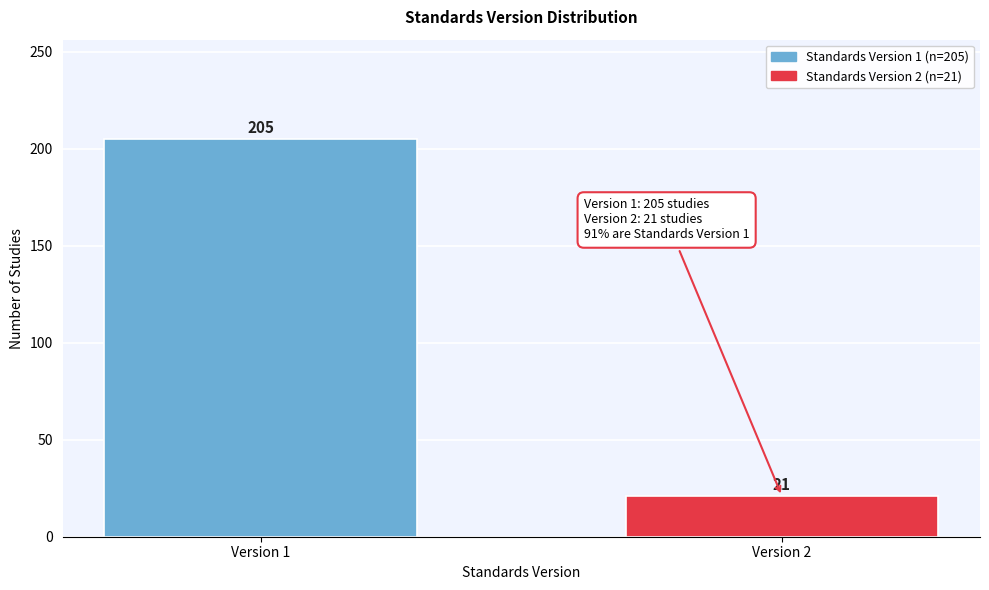

Reading left to right, what are all the values shown in this chart?

Version 1=205	Version 2=21